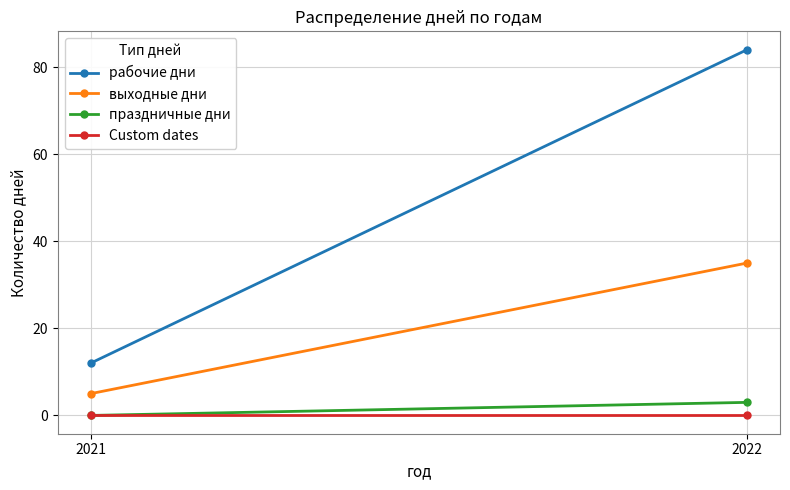

Rank the series by their maximum value, from highest to lowest.

рабочие дни, выходные дни, праздничные дни, Custom dates